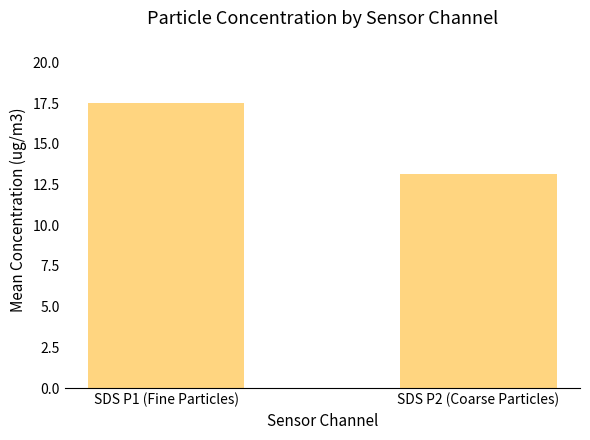

What position from the right is SDS P1 (Fine Particles)?

2